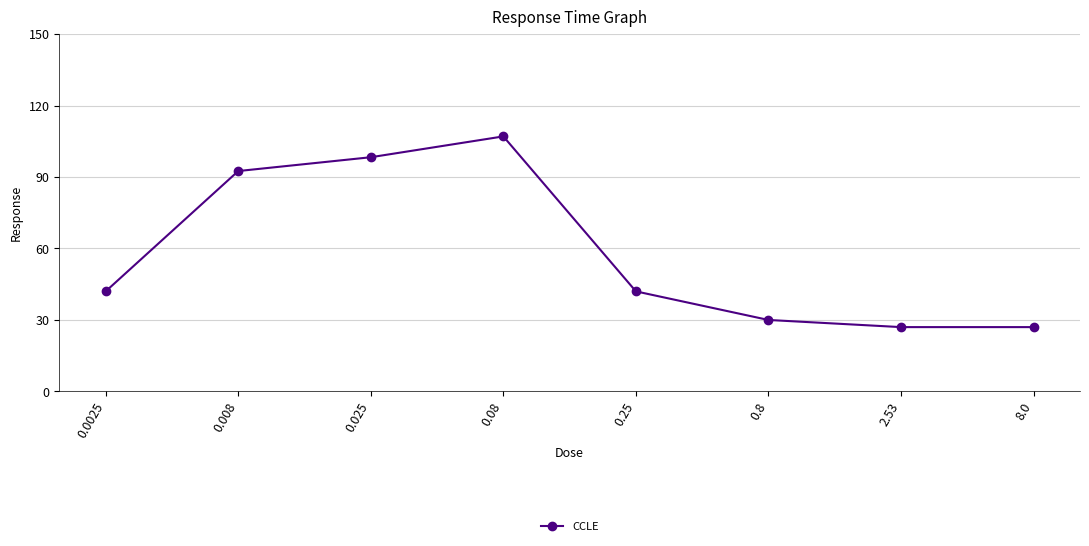

What is the sum of all values?

465.8